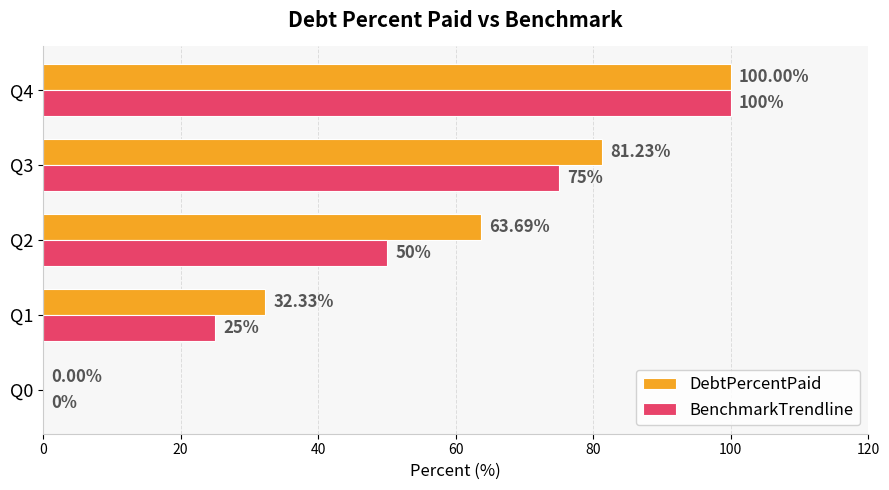

At which category is the sum across all series the highest?

Q4